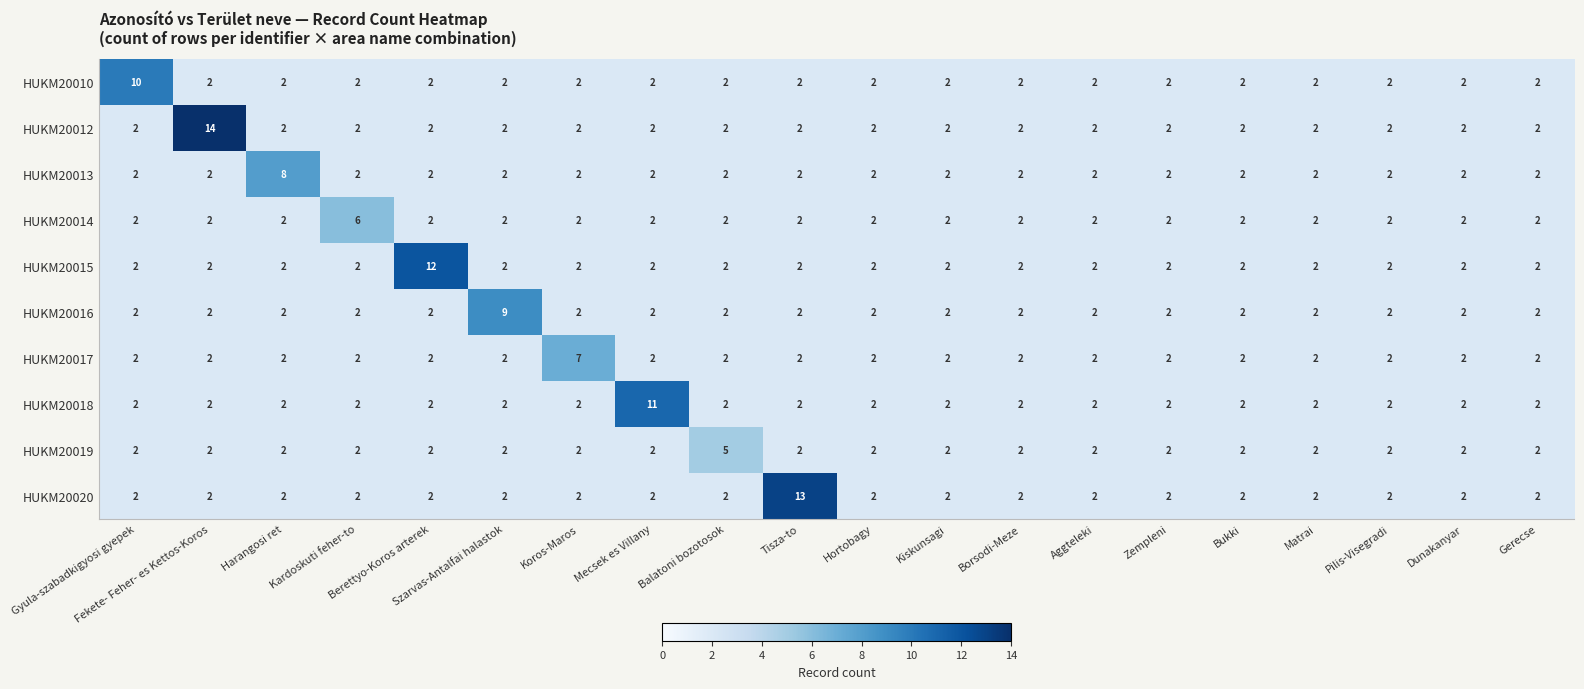

List the series in order of their peak value, lowest first.

HUKM20019, HUKM20014, HUKM20017, HUKM20013, HUKM20016, HUKM20010, HUKM20018, HUKM20015, HUKM20020, HUKM20012